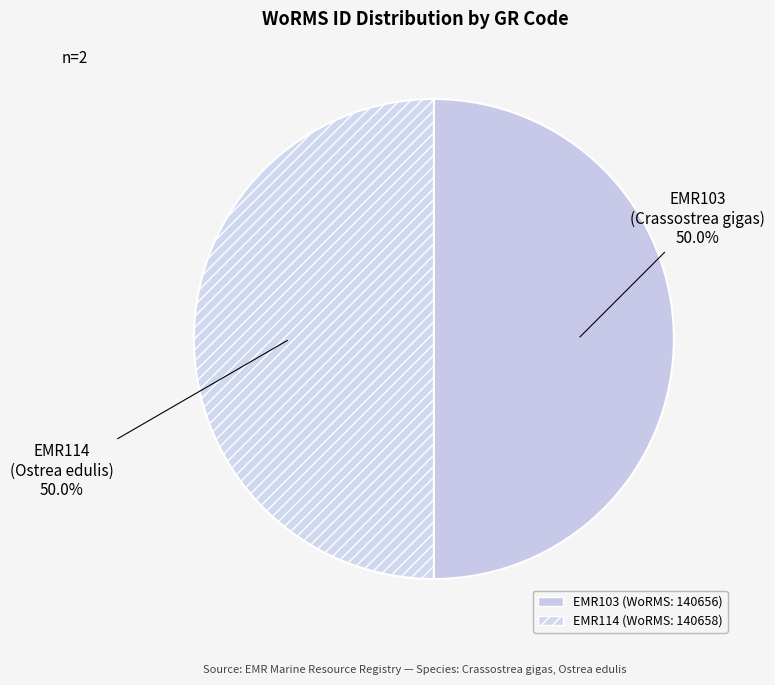

Which slice is the largest?

EMR114